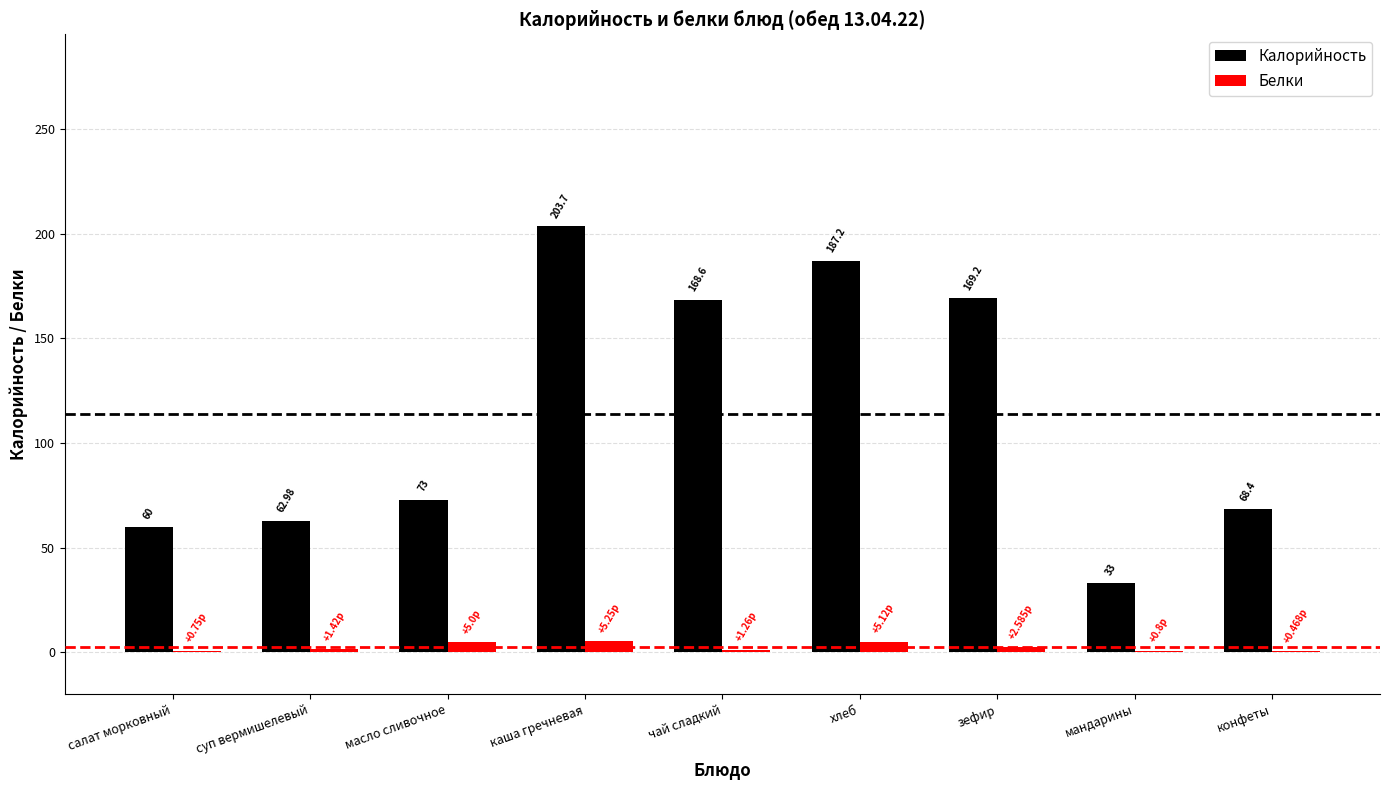

At which category does the chart reach its peak across all series?

каша гречневая